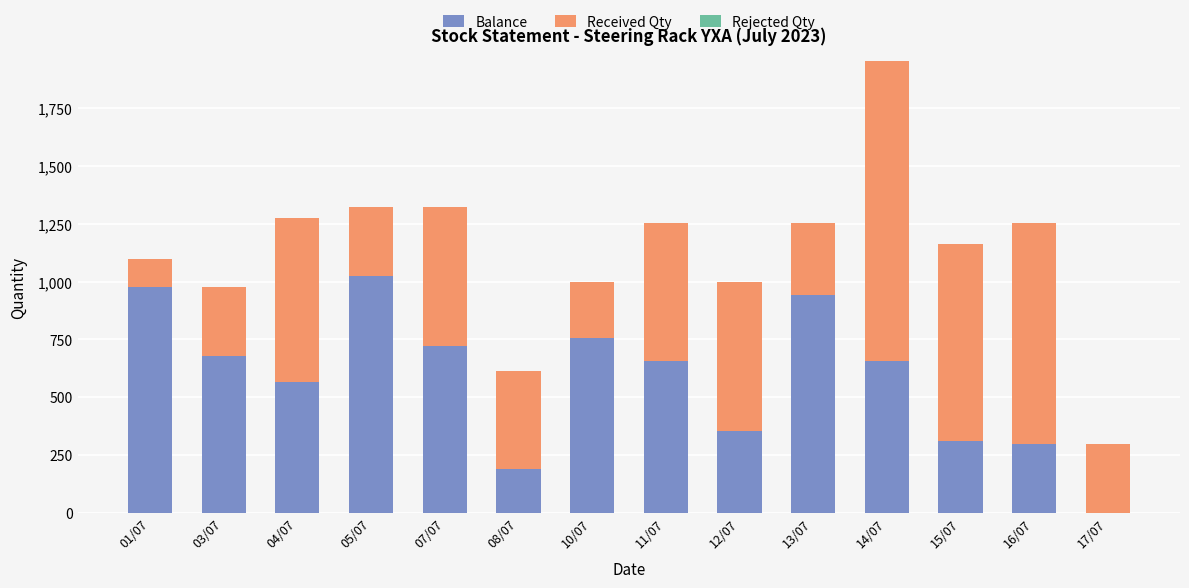

At which label does Balance first exceed 655?

01/07